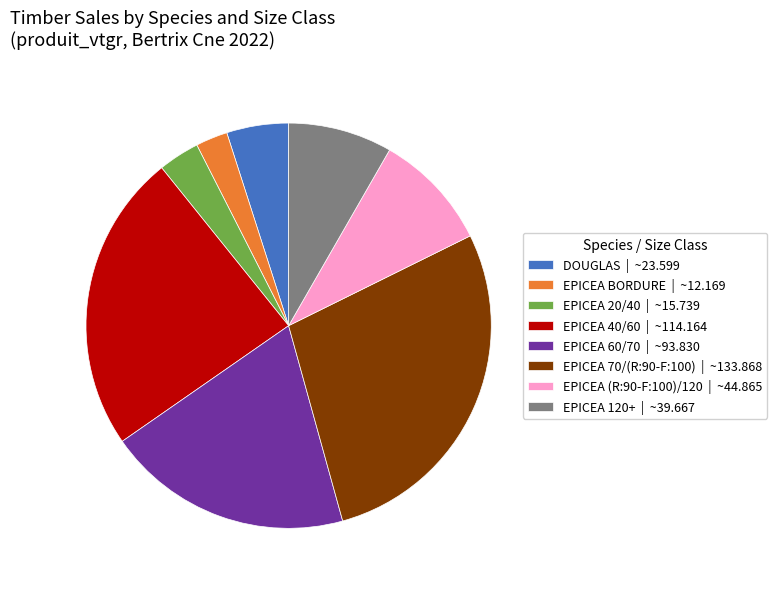

Is the sum of EPICEA 40/60 | ~114.164 and EPICEA BORDURE | ~12.169 greater than half?

No